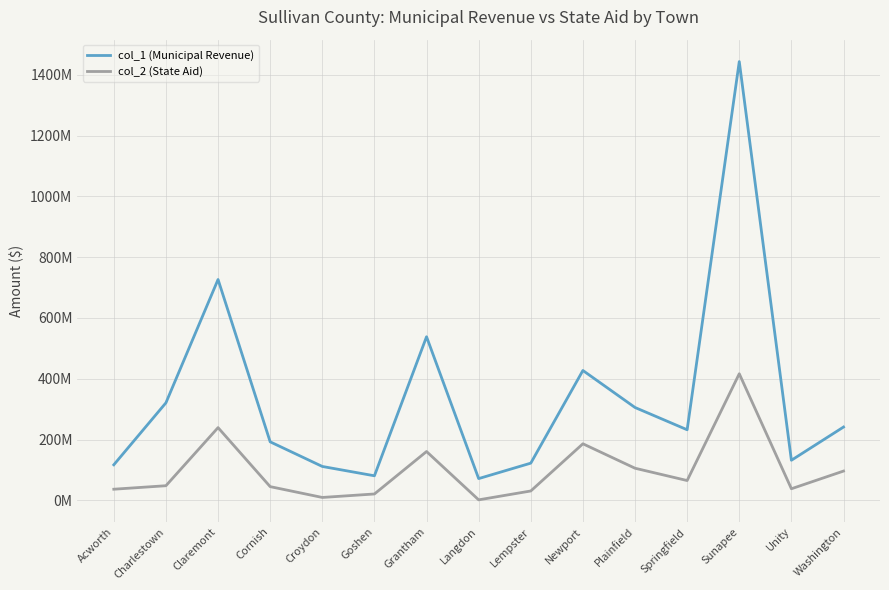

What is the difference between the col_2 (State Aid) values at Acworth and Plainfield?

69037012